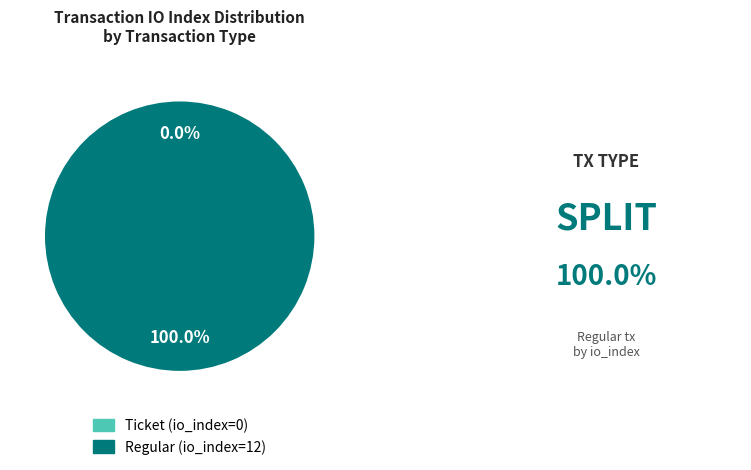

How many slices are in this pie chart?

2